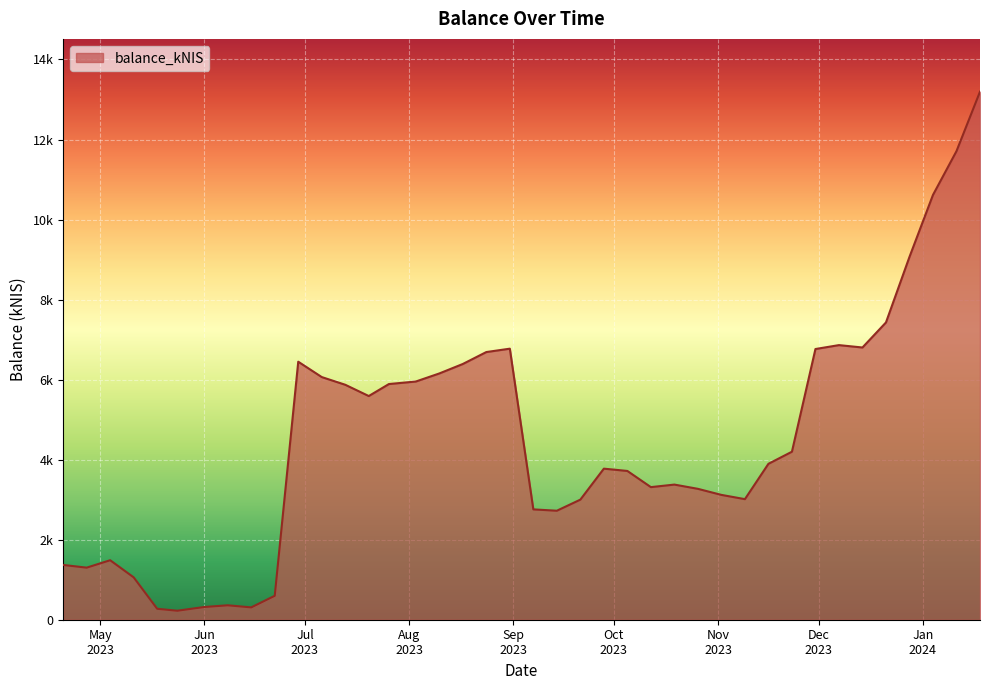

List the labels in order of value, largest first.

2024-01-18, 2024-01-11, 2024-01-04, 2023-12-28, 2023-12-21, 2023-12-07, 2023-12-14, 2023-08-31, 2023-11-30, 2023-08-24, 2023-06-29, 2023-08-17, 2023-08-10, 2023-07-06, 2023-08-03, 2023-07-26, 2023-07-13, 2023-07-20, 2023-11-23, 2023-11-16, 2023-09-28, 2023-10-05, 2023-10-19, 2023-10-12, 2023-10-26, 2023-11-02, 2023-11-09, 2023-09-21, 2023-09-07, 2023-09-14, 2023-05-04, 2023-04-20, 2023-04-27, 2023-05-11, 2023-06-22, 2023-06-08, 2023-06-01, 2023-06-15, 2023-05-18, 2023-05-24